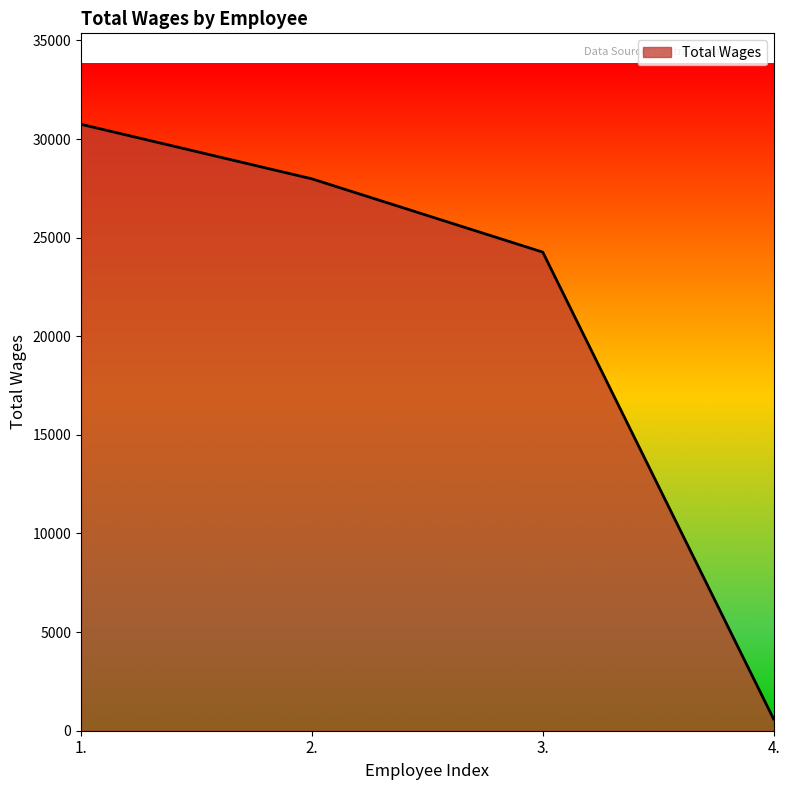

Read the value at 1., to the nearest 10.

30750